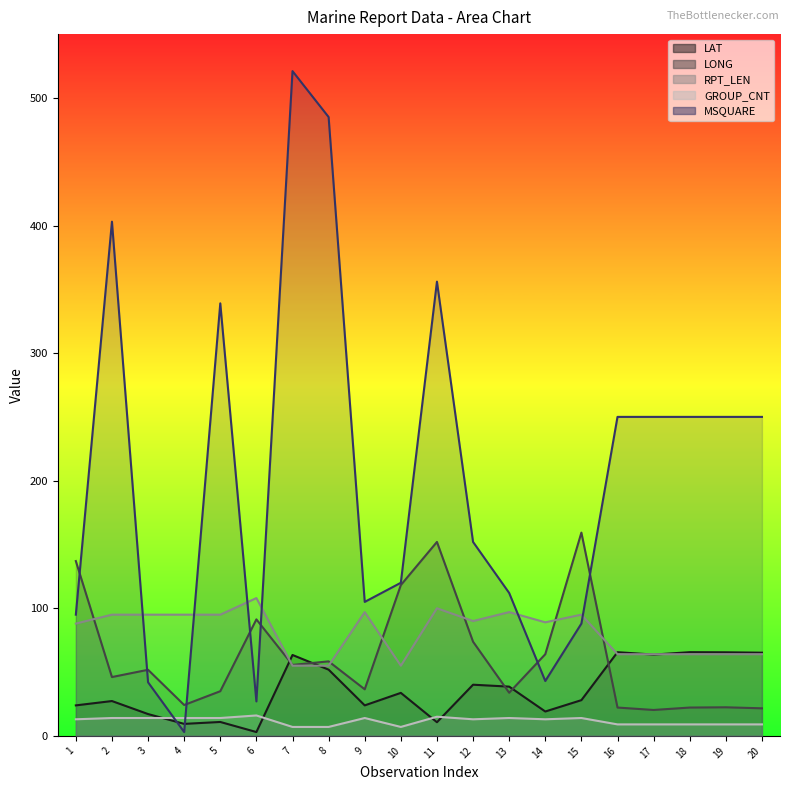

Which series changed the most between 7 and 11?

MSQUARE